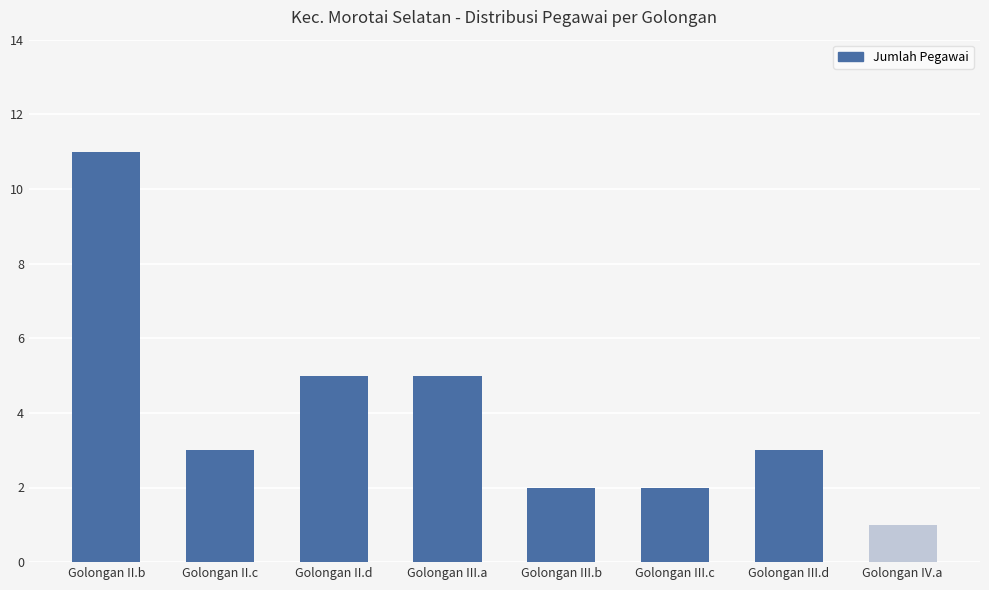

Which category has the highest value across all series?

Golongan II.b